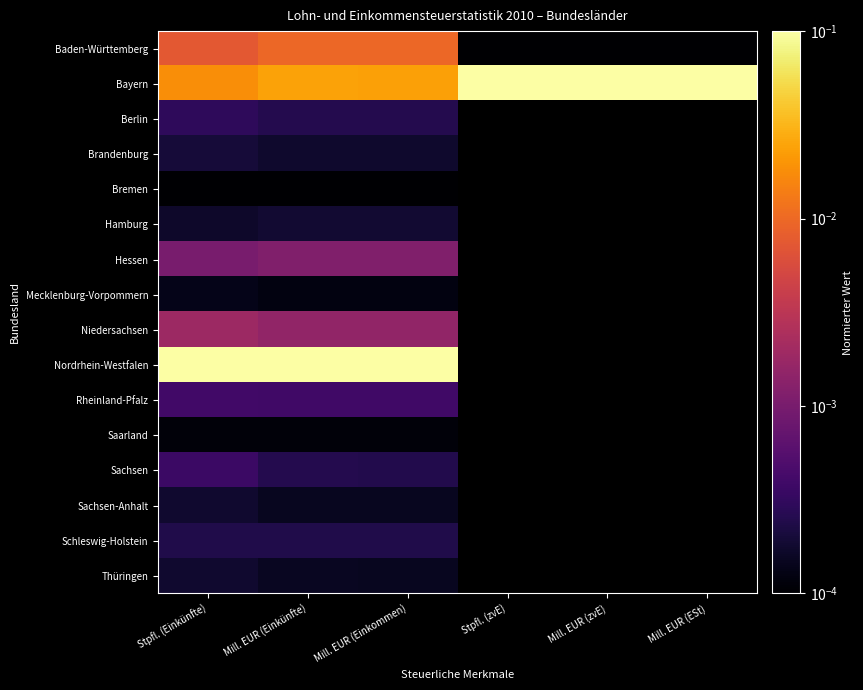

What is the greatest value displayed?

0.1